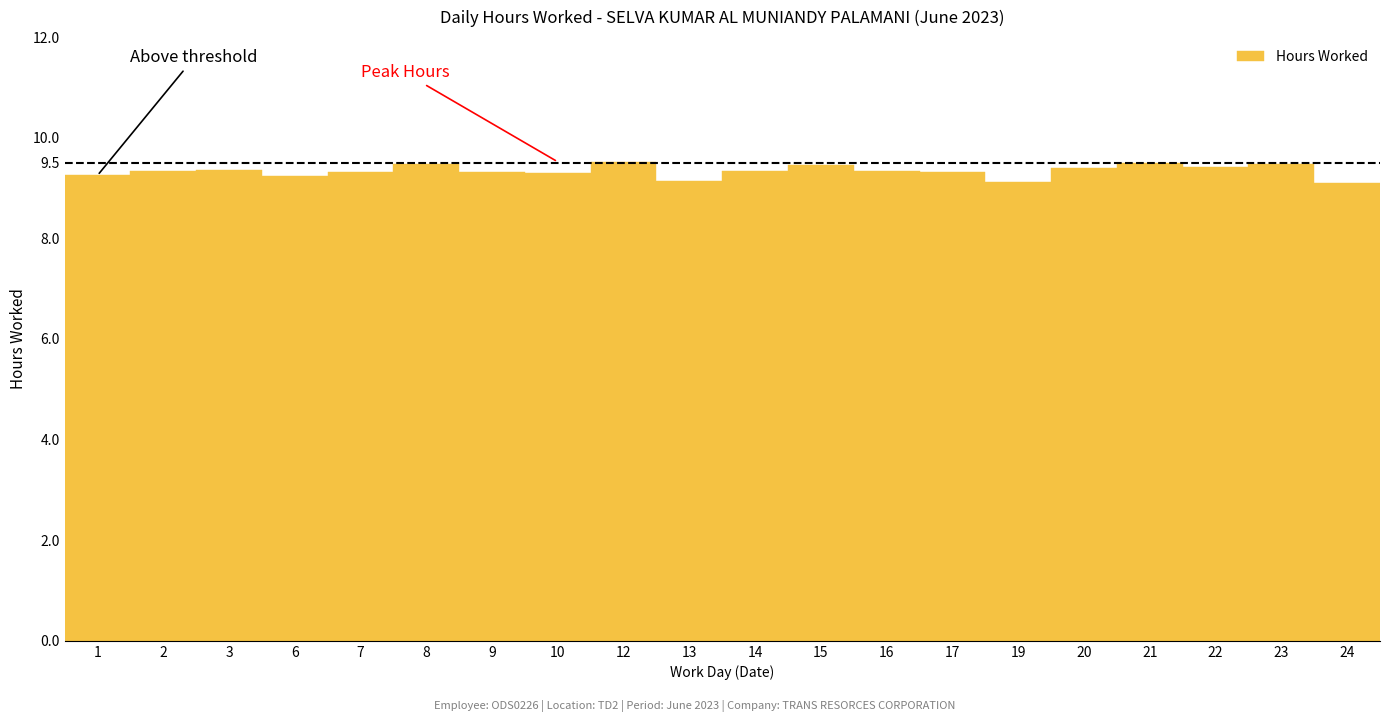

What is the sum of all values?

186.7